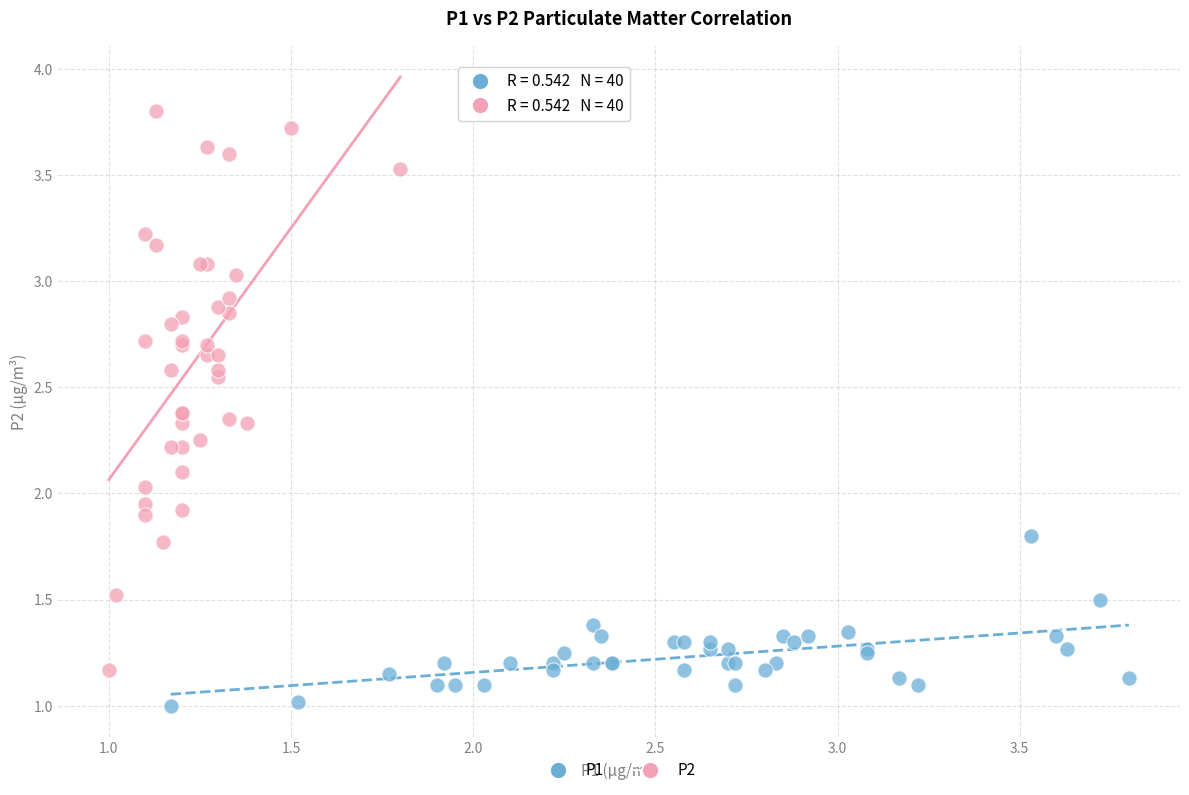

Which series contains the highest Y value?

P2